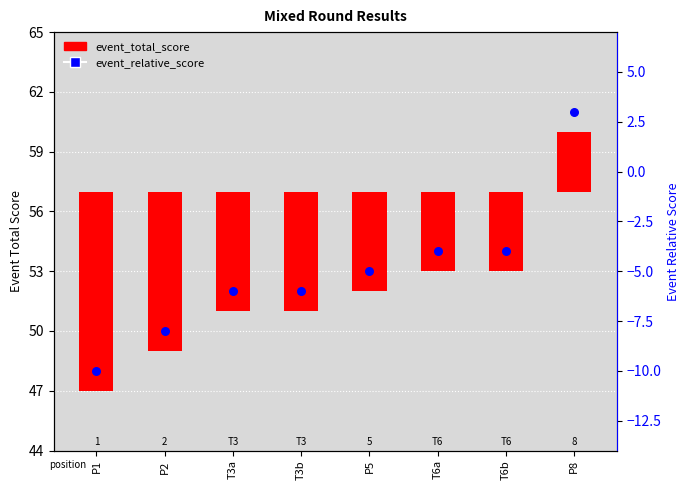

At which category is the sum across all series the highest?

P8